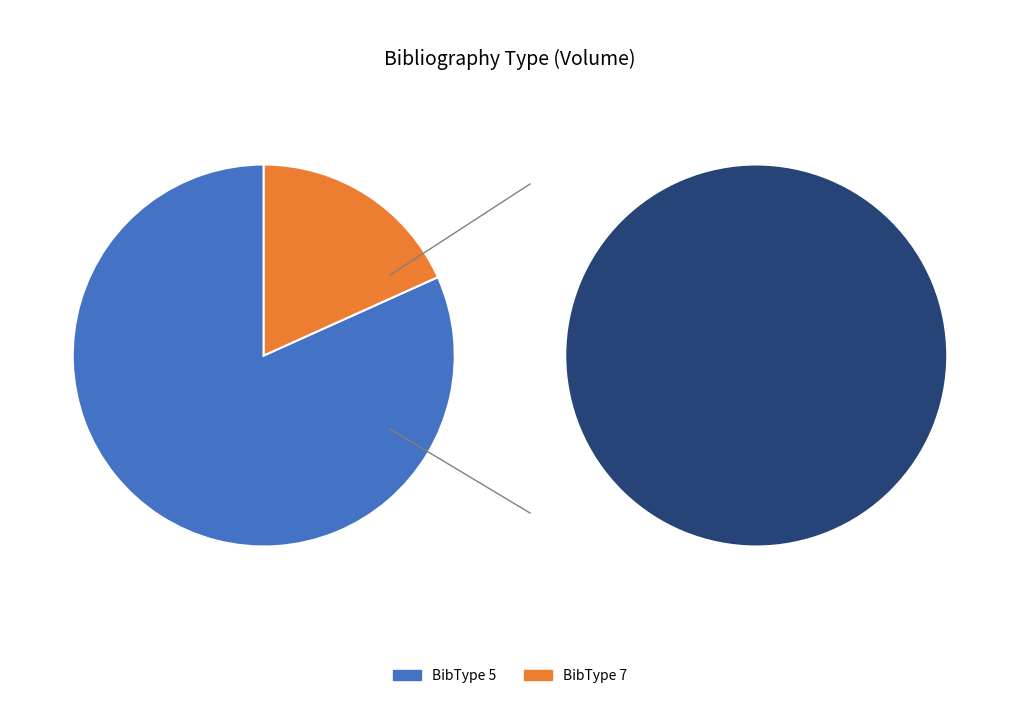

Which category has the smallest portion of the pie?

7